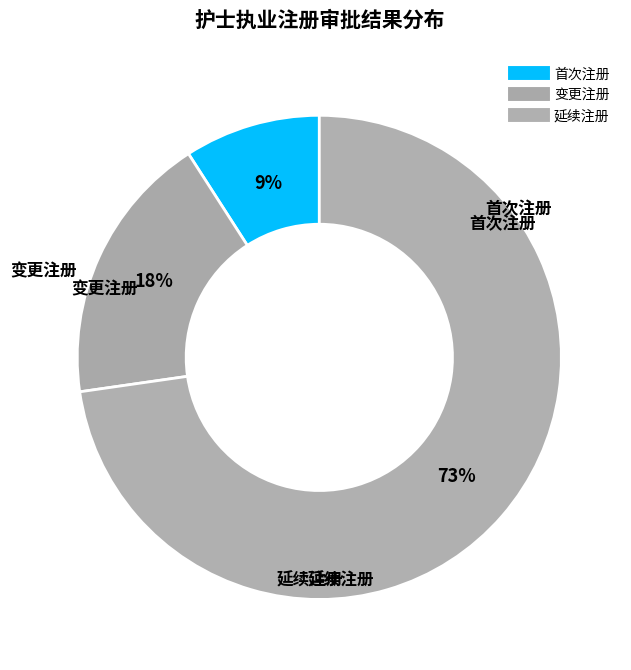

Combined, do 延续注册 and 首次注册 account for over 50%?

Yes